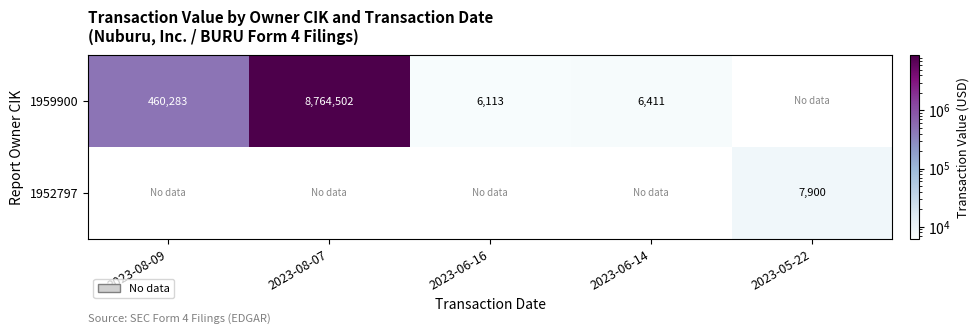

True or false: 1959900 has a value of 460283 at 2023-08-09.

True